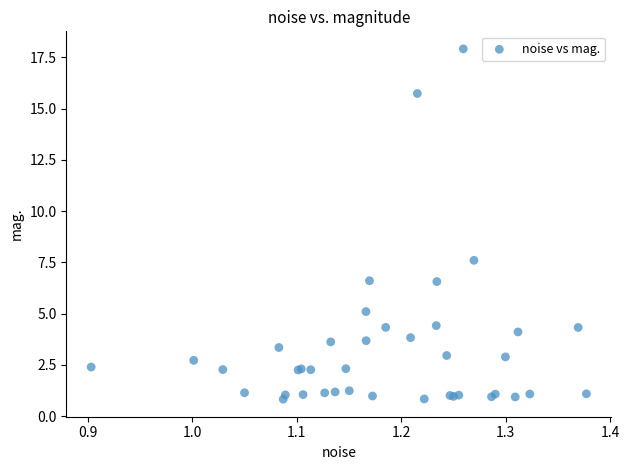

What Y value in the scatter plot is closest to 9?

7.6